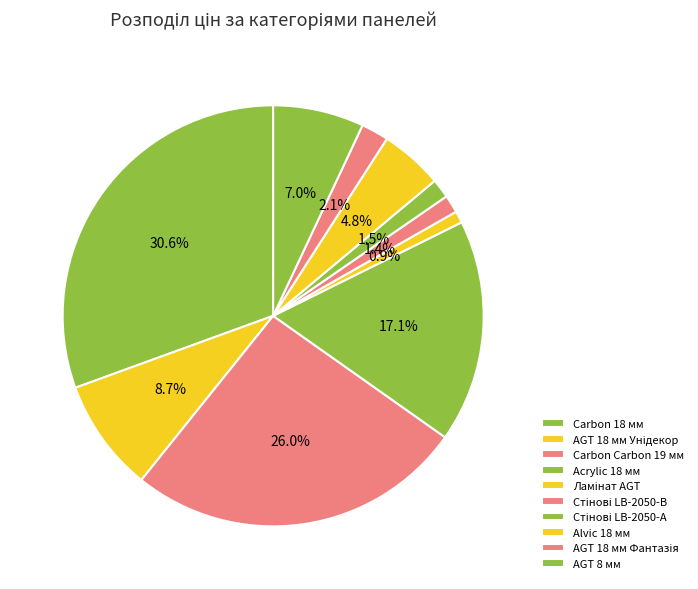

What percentage do AGT 18 мм Унідекор and AGT 8 мм together represent?

15.7%